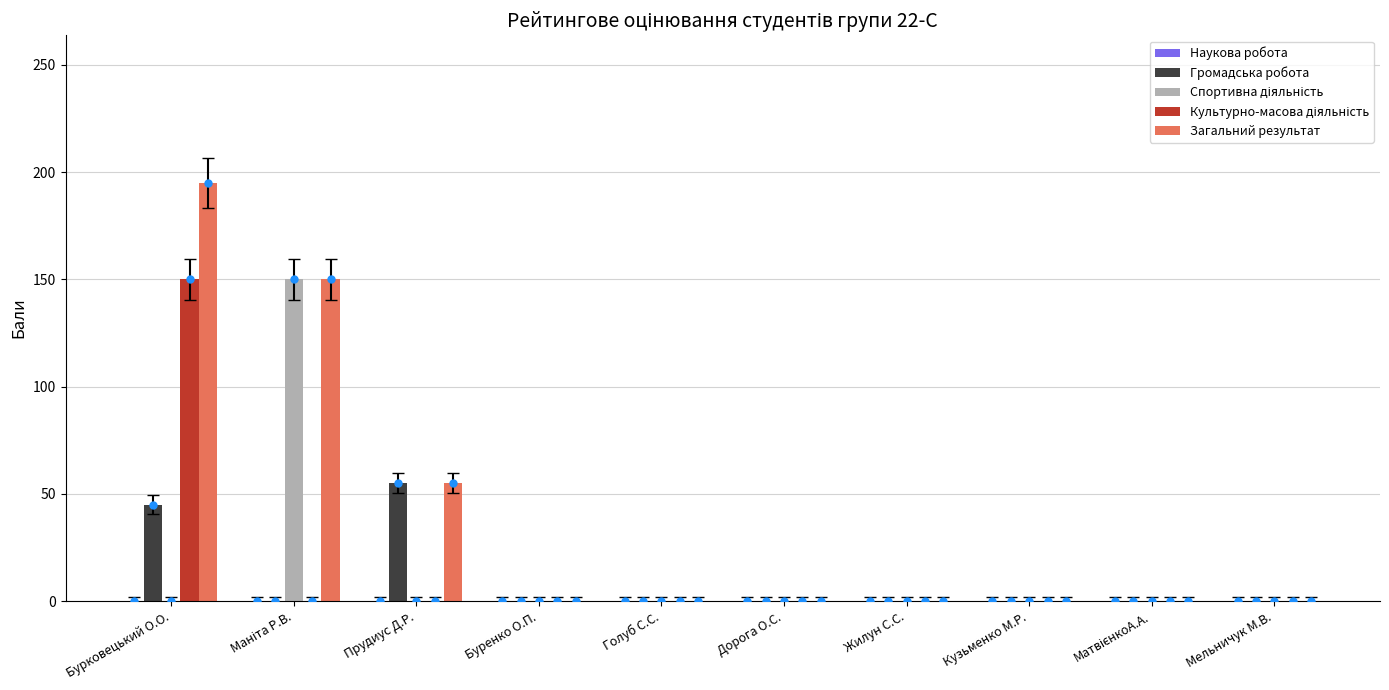

Which has a higher value, Бурковецький О.О. or Маніта Р.В.?

Бурковецький О.О.